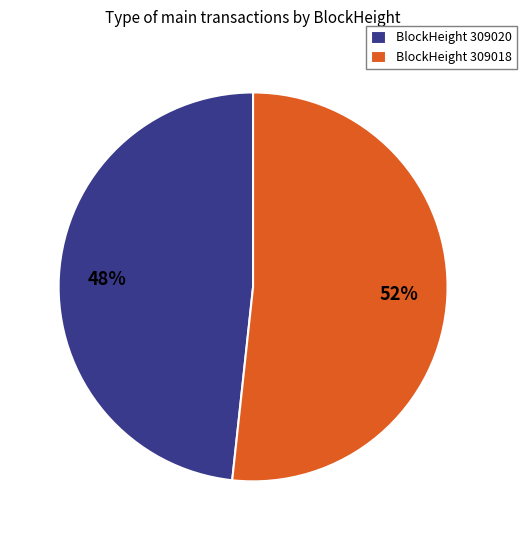

Which slice is the largest?

BlockHeight 309018